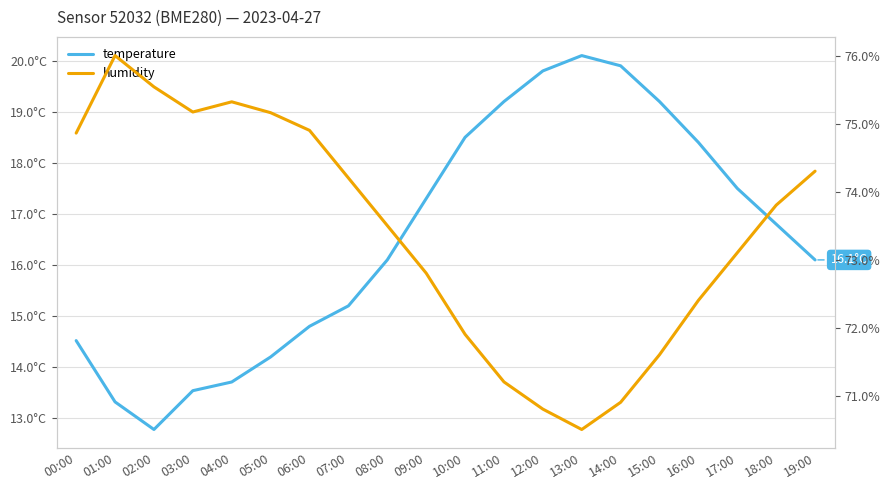

What is the difference between the second highest and minimum values in the humidity series?

5.0